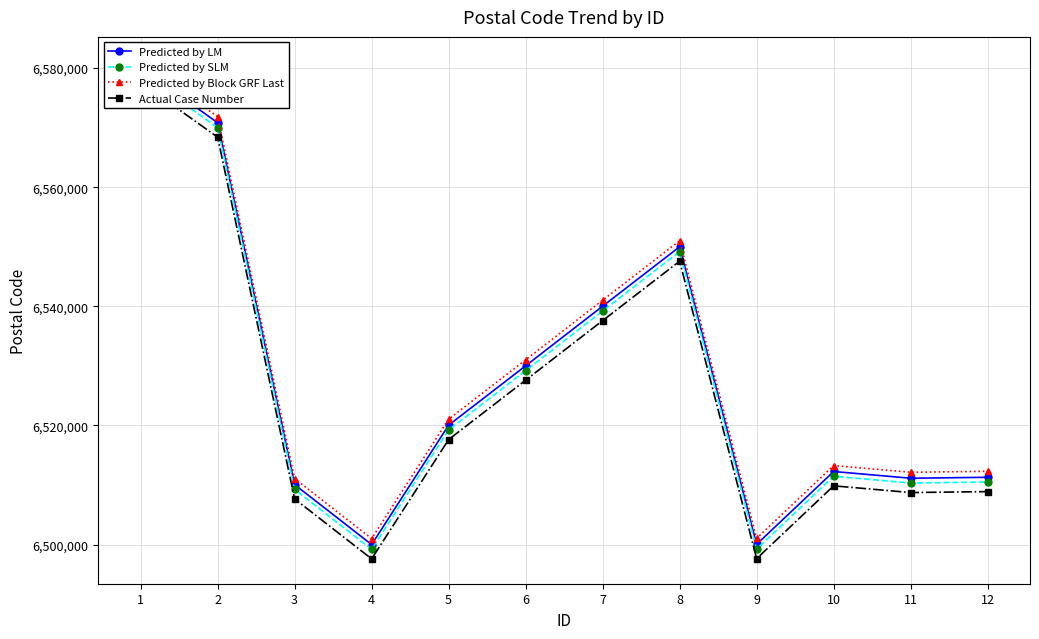

Which series has the widest spread of values?

Predicted by Block GRF Last